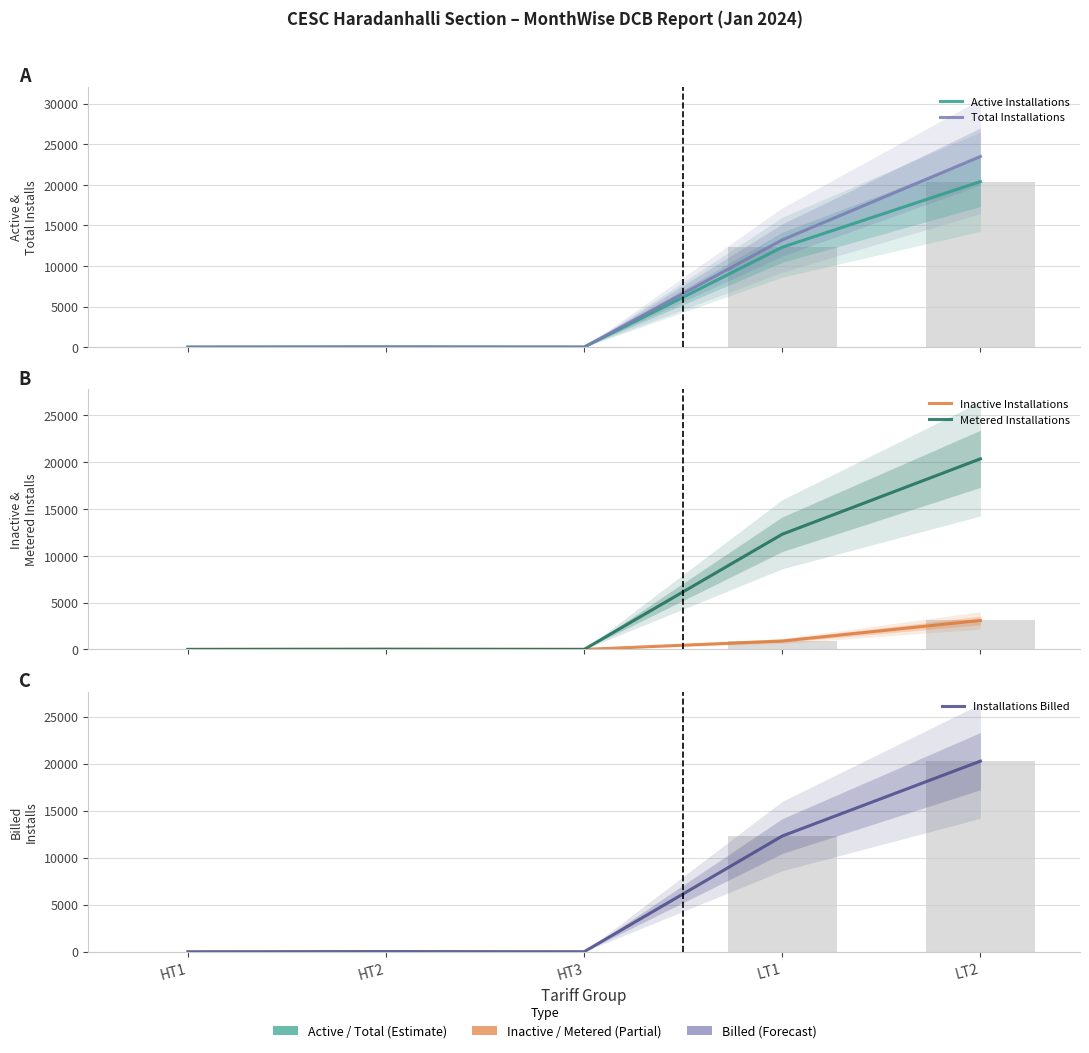

Is it true that Total Installations equals 23483 at LT2?

True